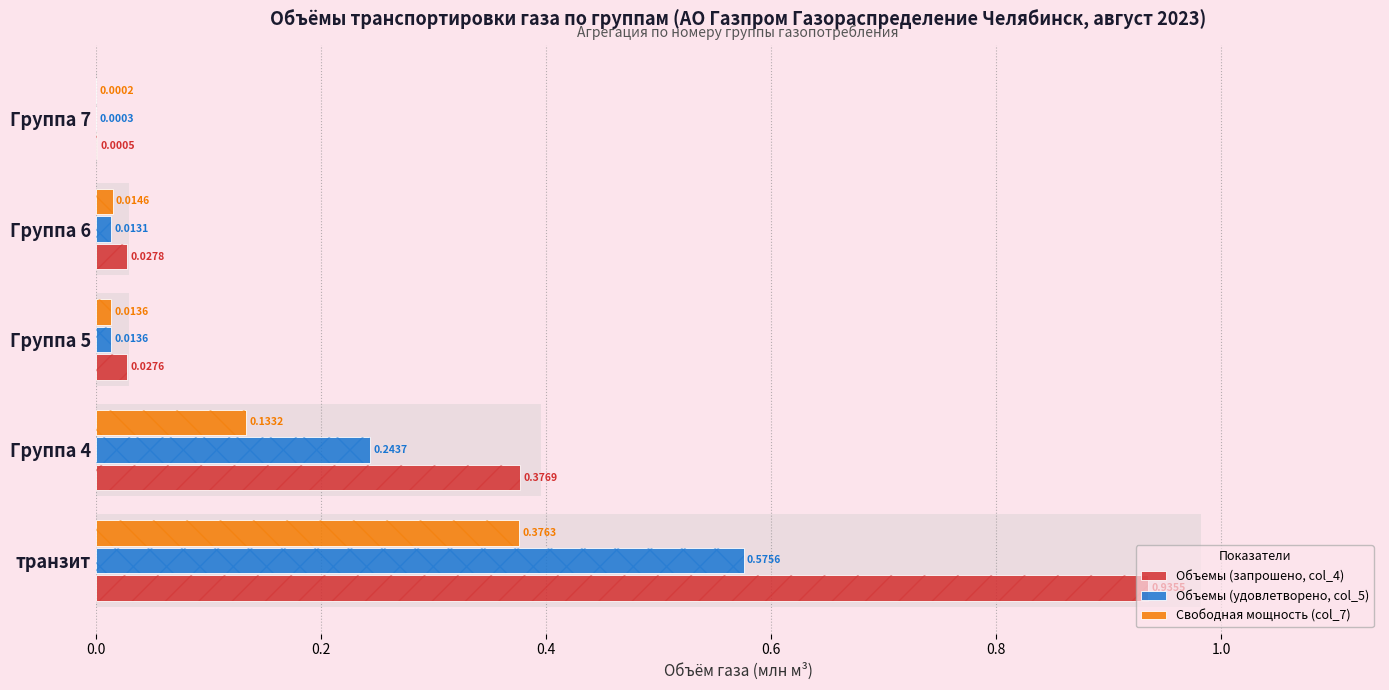

Reading left to right, what are all the values shown in this chart?

Объемы (запрошено, col_4): 0.9	0.4	0.0	0.0	0.0
Объемы (удовлетворено, col_5): 0.6	0.2	0.0	0.0	0.0
Свободная мощность (col_7): 0.4	0.1	0.0	0.0	0.0